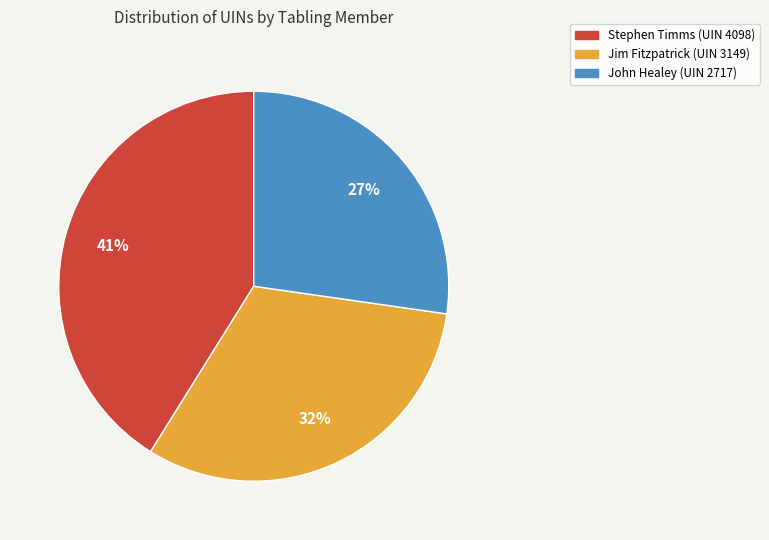

Do Jim Fitzpatrick (UIN 3149) and John Healey (UIN 2717) together represent more than half of the pie?

Yes